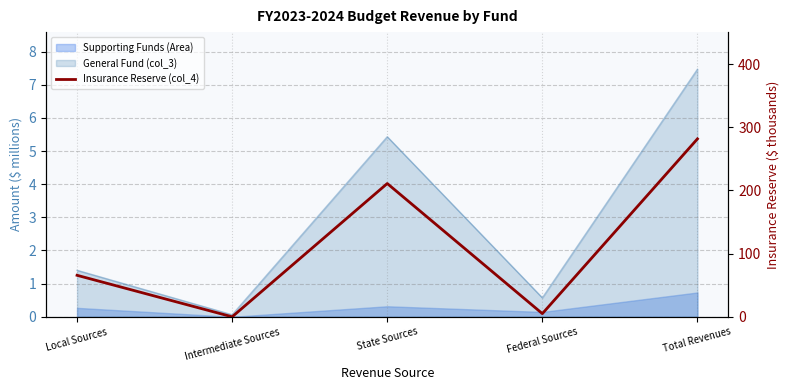

What is the difference between the second highest and minimum values?

211.0